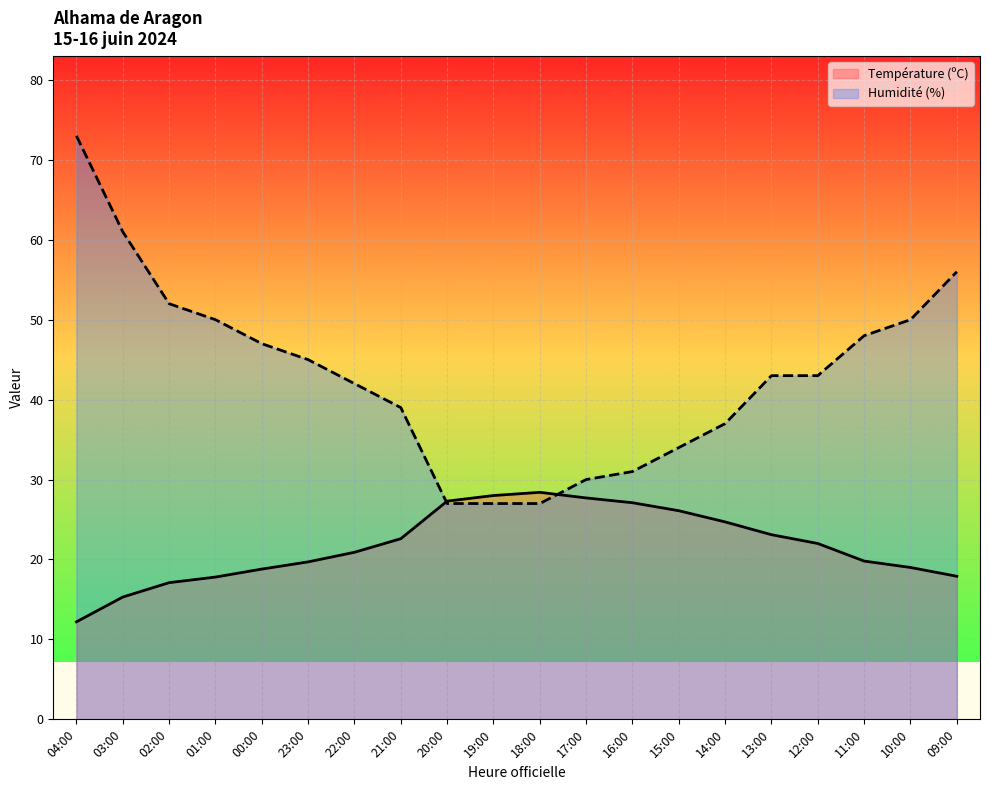

Reading left to right, transcribe all the data shown in this chart.

Température (ºC): 12.2	15.3	17.1	17.8	18.8	19.7	20.9	22.6	27.3	28.0	28.4	27.7	27.1	26.1	24.7	23.1	22.0	19.8	19.0	17.9
Humidité (%): 73.0	61.0	52.0	50.0	47.0	45.0	42.0	39.0	27.0	27.0	27.0	30.0	31.0	34.0	37.0	43.0	43.0	48.0	50.0	56.0